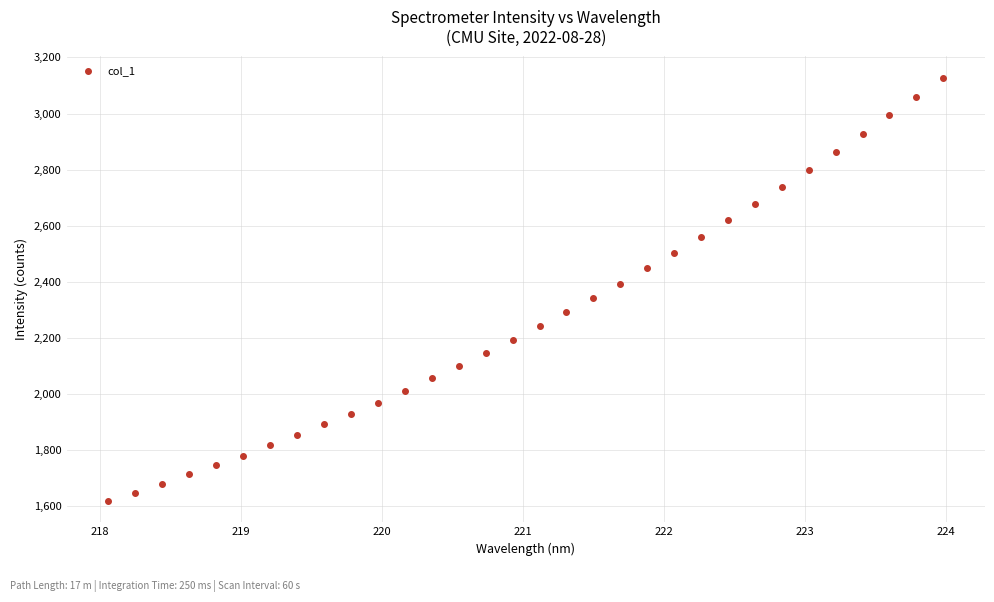

True or false: the data has more than 2 interior local peaks.

False